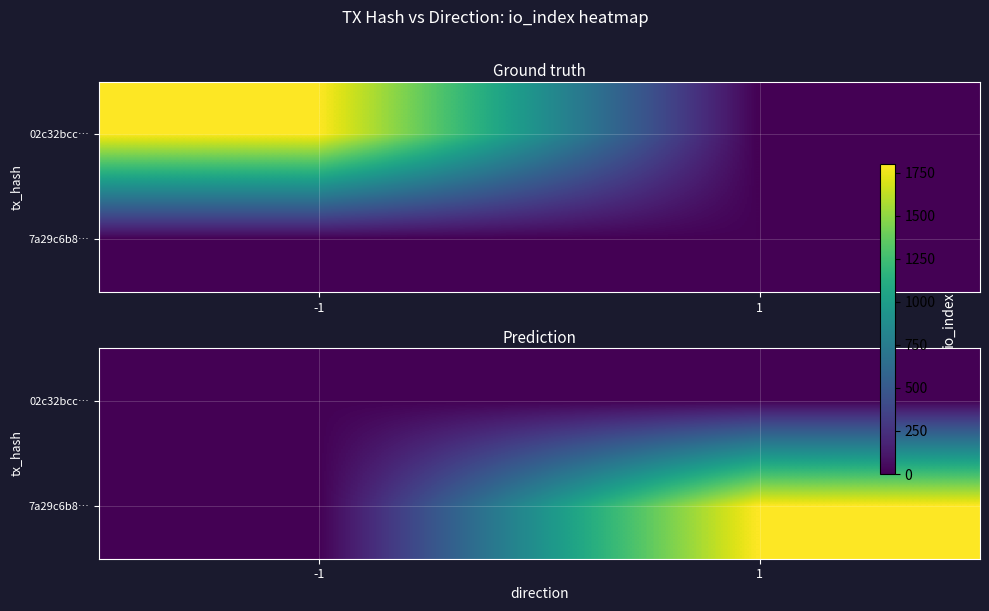

What is the difference between the highest and lowest values at -1?

7